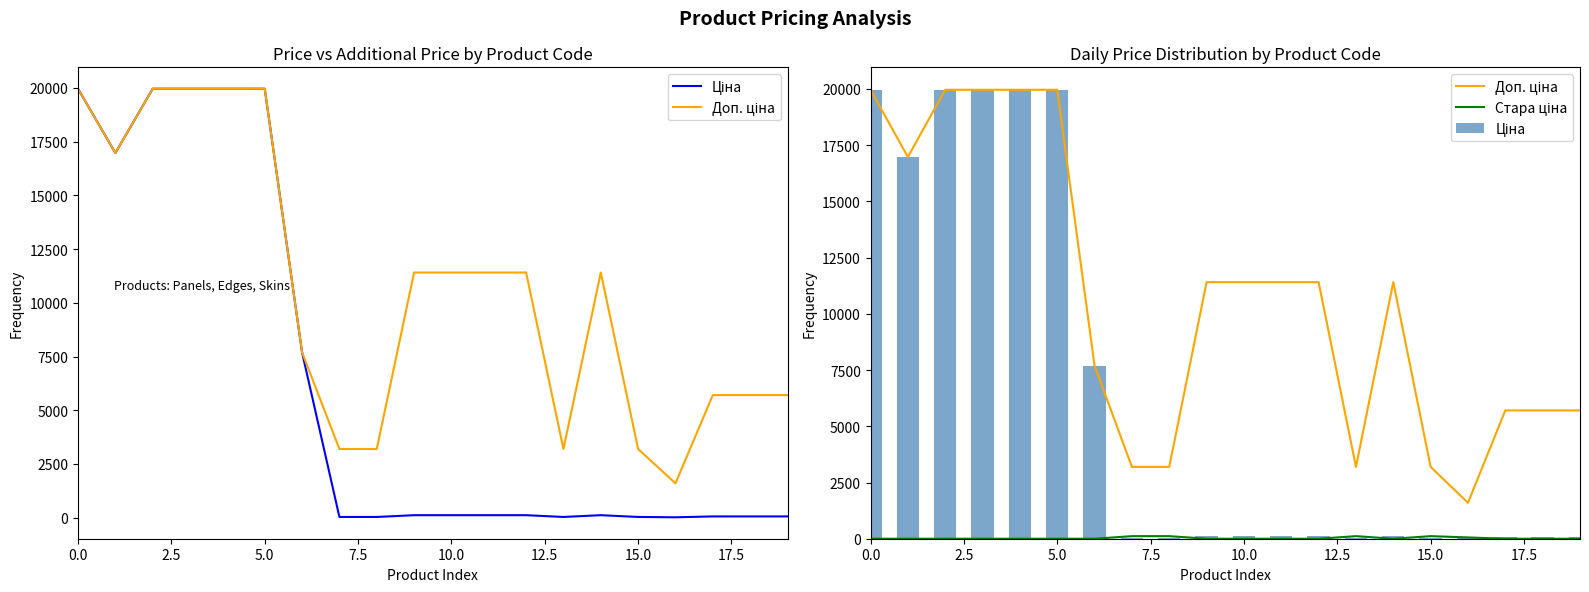

At 19, list the series in order from largest to smallest.

Доп. ціна, Ціна, Стара ціна